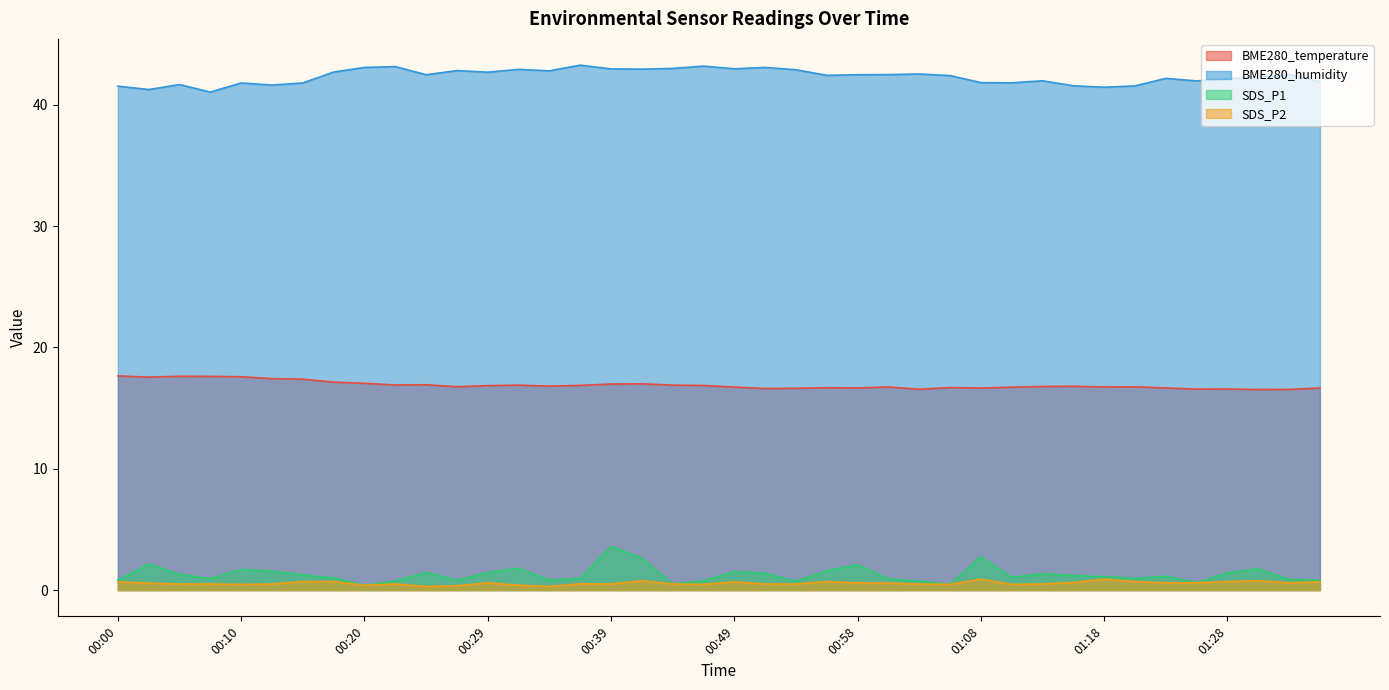

Reading right to left, what are all the values shown in this chart?

BME280_temperature: 01:35=16.6	01:33=16.5	01:30=16.5	01:28=16.6	01:25=16.6	01:23=16.7	01:20=16.8	01:18=16.7	01:16=16.8	01:13=16.8	01:11=16.7	01:08=16.6	01:06=16.7	01:03=16.6	01:01=16.7	00:58=16.7	00:56=16.7	00:54=16.6	00:51=16.6	00:49=16.7	00:46=16.9	00:44=16.9	00:41=17.0	00:39=17.0	00:37=16.9	00:34=16.8	00:32=16.9	00:29=16.9	00:27=16.8	00:24=16.9	00:22=16.9	00:20=17.0	00:17=17.1	00:15=17.4	00:12=17.4	00:10=17.6	00:07=17.6	00:05=17.6	00:03=17.6	00:00=17.6
BME280_humidity: 01:35=41.9	01:33=42.5	01:30=42.3	01:28=42.1	01:25=42.0	01:23=42.2	01:20=41.5	01:18=41.4	01:16=41.6	01:13=42.0	01:11=41.8	01:08=41.8	01:06=42.4	01:03=42.5	01:01=42.5	00:58=42.5	00:56=42.4	00:54=42.9	00:51=43.1	00:49=43.0	00:46=43.2	00:44=43.0	00:41=42.9	00:39=43.0	00:37=43.3	00:34=42.8	00:32=42.9	00:29=42.7	00:27=42.8	00:24=42.5	00:22=43.1	00:20=43.1	00:17=42.7	00:15=41.8	00:12=41.6	00:10=41.8	00:07=41.0	00:05=41.7	00:03=41.2	00:00=41.5
SDS_P1: 01:35=0.8	01:33=0.9	01:30=1.8	01:28=1.4	01:25=0.6	01:23=1.1	01:20=0.9	01:18=1.1	01:16=1.2	01:13=1.4	01:11=1.1	01:08=2.8	01:06=0.5	01:03=0.7	01:01=0.9	00:58=2.1	00:56=1.6	00:54=0.7	00:51=1.4	00:49=1.5	00:46=0.8	00:44=0.5	00:41=2.6	00:39=3.6	00:37=1.0	00:34=0.8	00:32=1.8	00:29=1.4	00:27=0.8	00:24=1.4	00:22=0.8	00:20=0.4	00:17=1.0	00:15=1.2	00:12=1.6	00:10=1.7	00:07=0.9	00:05=1.3	00:03=2.1	00:00=0.8
SDS_P2: 01:35=0.7	01:33=0.6	01:30=0.8	01:28=0.7	01:25=0.6	01:23=0.6	01:20=0.7	01:18=0.9	01:16=0.6	01:13=0.5	01:11=0.5	01:08=0.9	01:06=0.5	01:03=0.5	01:01=0.6	00:58=0.6	00:56=0.7	00:54=0.5	00:51=0.5	00:49=0.7	00:46=0.5	00:44=0.5	00:41=0.8	00:39=0.5	00:37=0.5	00:34=0.3	00:32=0.4	00:29=0.6	00:27=0.3	00:24=0.3	00:22=0.5	00:20=0.4	00:17=0.7	00:15=0.7	00:12=0.5	00:10=0.5	00:07=0.5	00:05=0.5	00:03=0.6	00:00=0.7